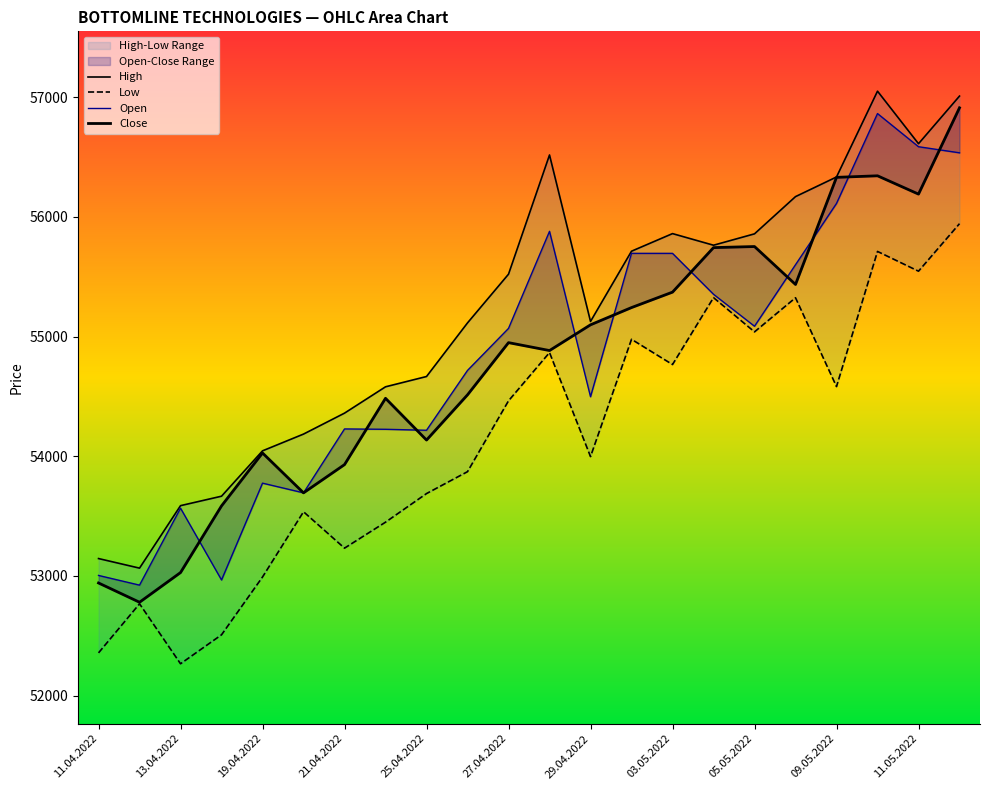

True or false: Close and Low cross at least once.

False